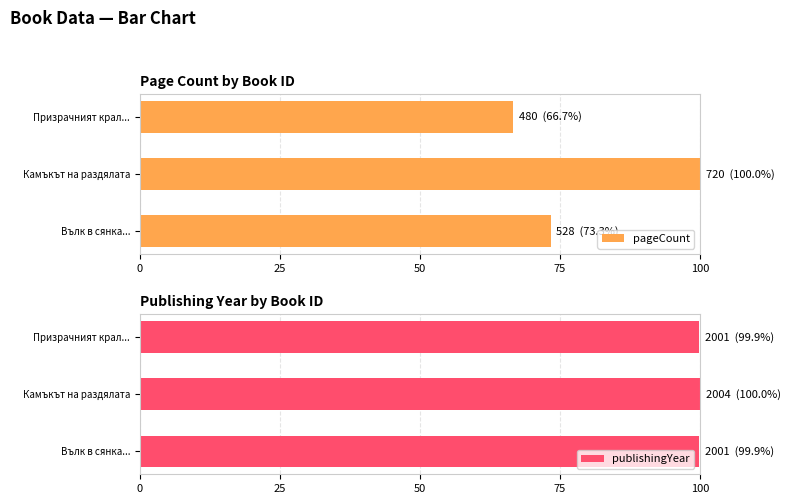

How many values in the pageCount series are below 73?

1